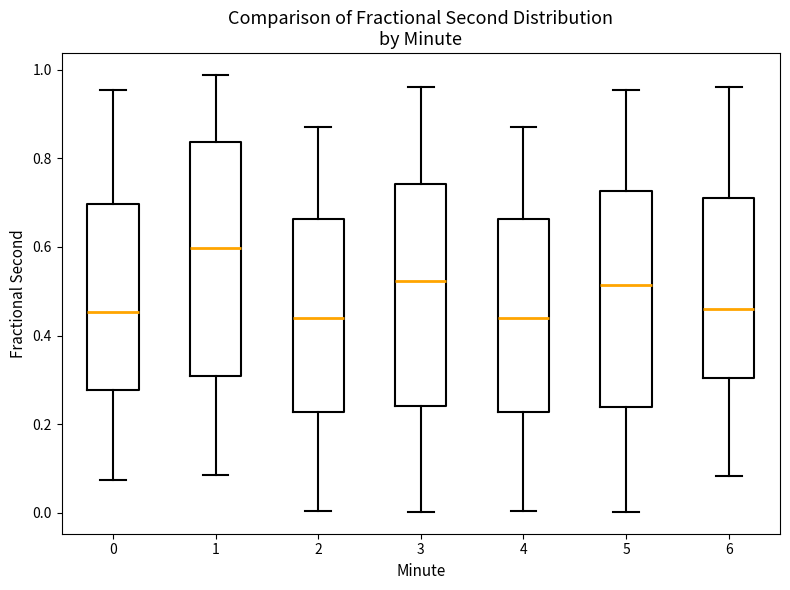

Reading left to right, read every box against the y-axis: the position of its median line, the range the box covers, and the ends of its whiskers. The values are not printed on the chart, so give them approximately, as read against the axis.

0: median 0.46, box 0.28 to 0.70, whiskers 0.08 to 0.96
1: median 0.60, box 0.30 to 0.84, whiskers 0.08 to 0.98
2: median 0.44, box 0.22 to 0.66, whiskers 0.00 to 0.86
3: median 0.52, box 0.24 to 0.74, whiskers 0.00 to 0.96
4: median 0.44, box 0.22 to 0.66, whiskers 0.00 to 0.86
5: median 0.52, box 0.24 to 0.72, whiskers 0.00 to 0.96
6: median 0.46, box 0.30 to 0.70, whiskers 0.08 to 0.96